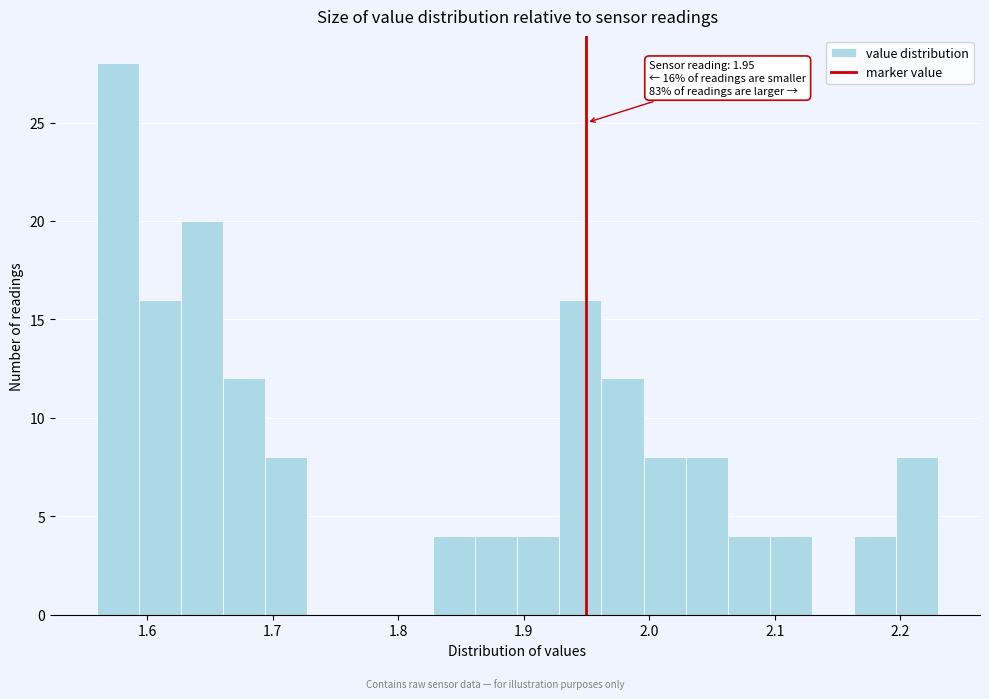

Read against the x-axis, roughly where is the centre of the tallest bar?

1.58